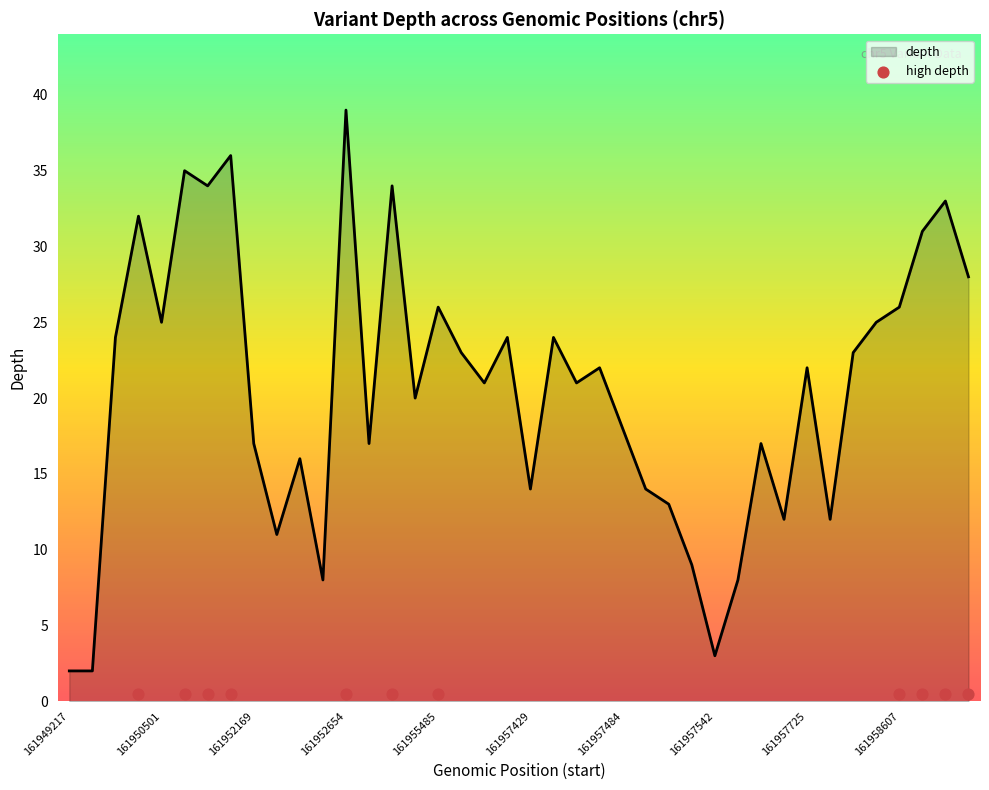

What is the change in value from 161954722 to 161957484?

-2